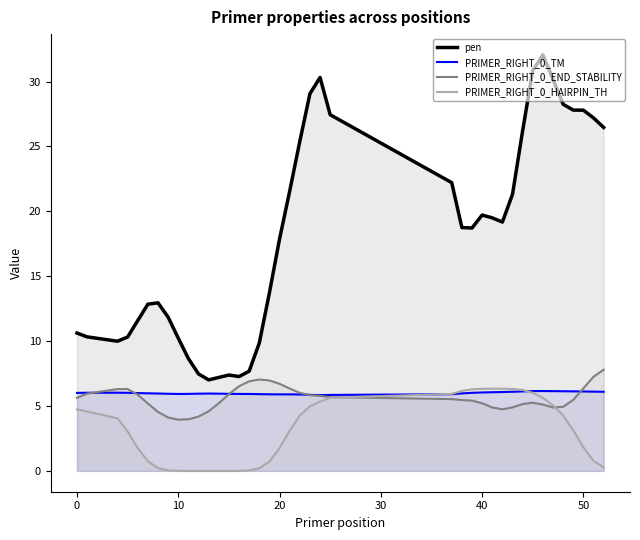

What is the value of the PRIMER_RIGHT_0_TM point at the 8th from the left?

5.9